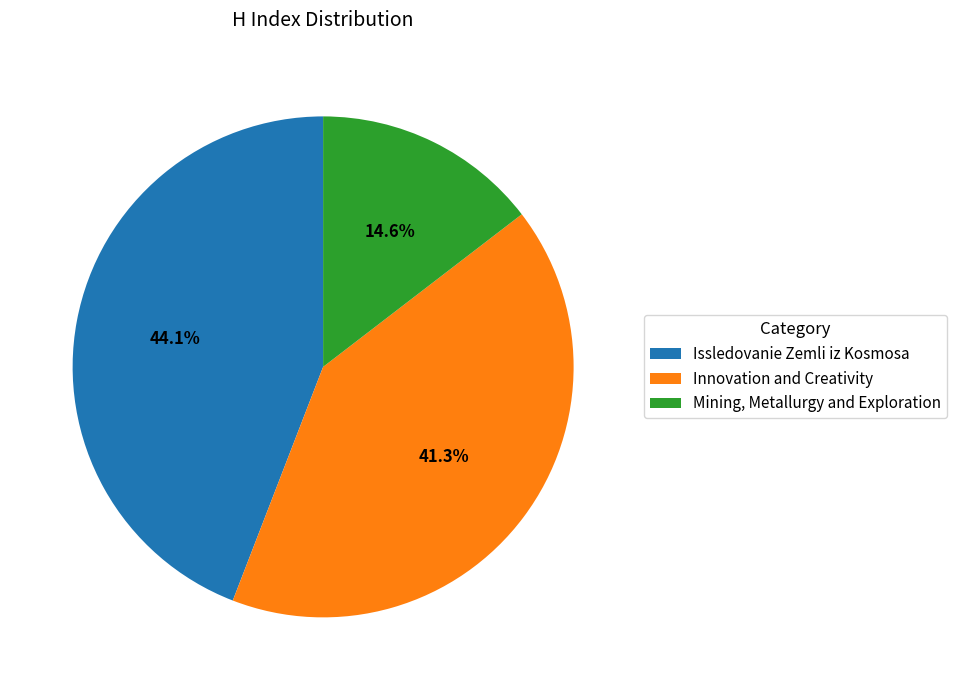

Which has a higher value, Innovation and Creativity or Issledovanie Zemli iz Kosmosa?

Issledovanie Zemli iz Kosmosa